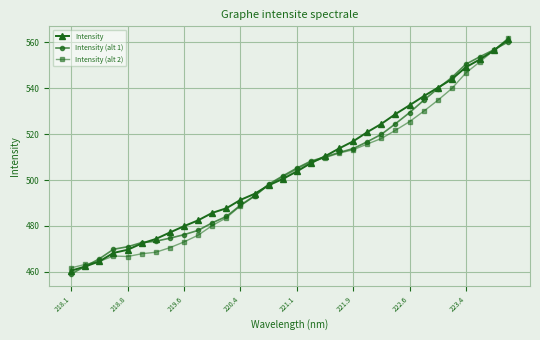

What is the greatest value displayed?

561.9